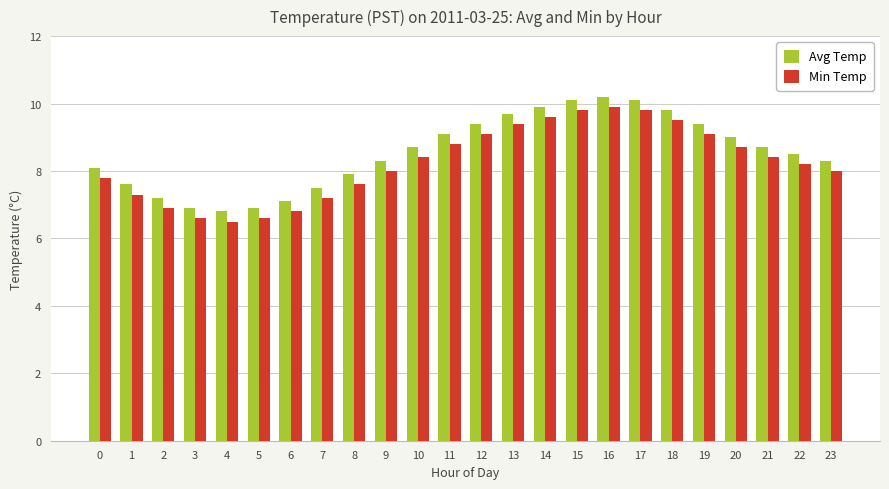

What is the sum of the Avg Temp values at 9 and 5?

15.2